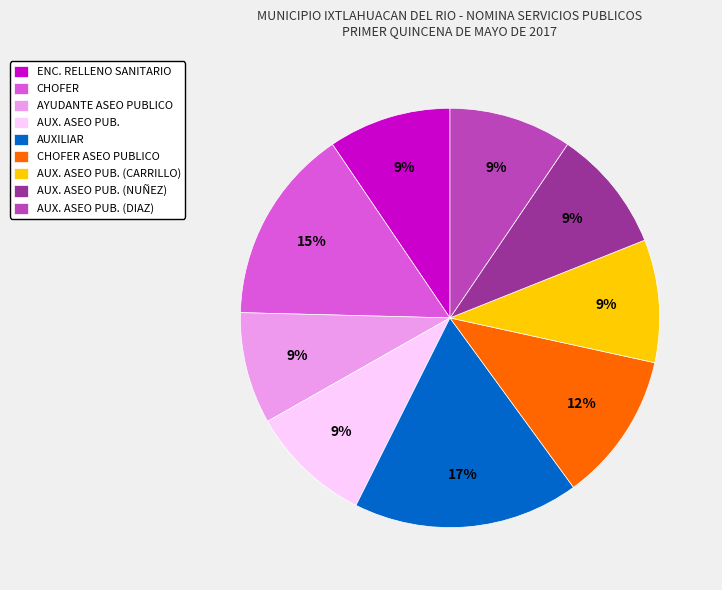

How many slices are in this pie chart?

9